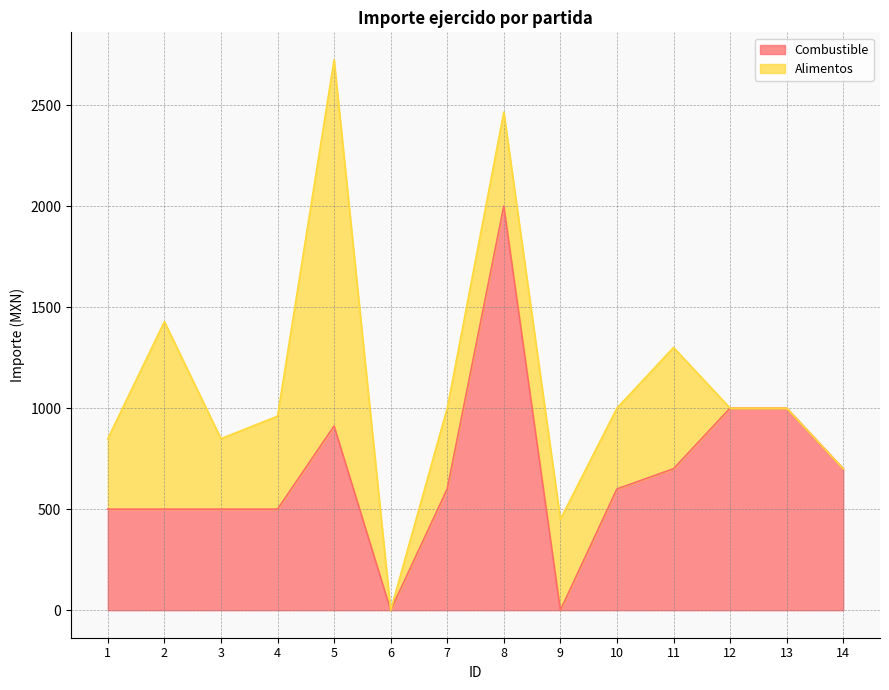

The chart shows a value of 678.9 at 1. True or false?

False